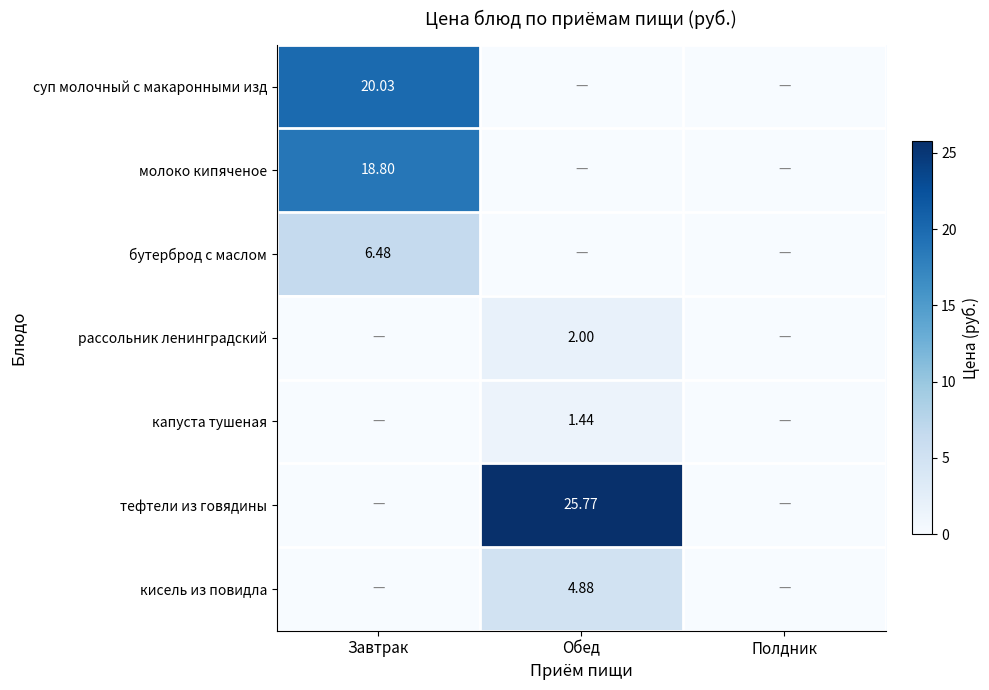

The value of суп молочный с макаронными изд at Обед is 12.2. True or false?

False